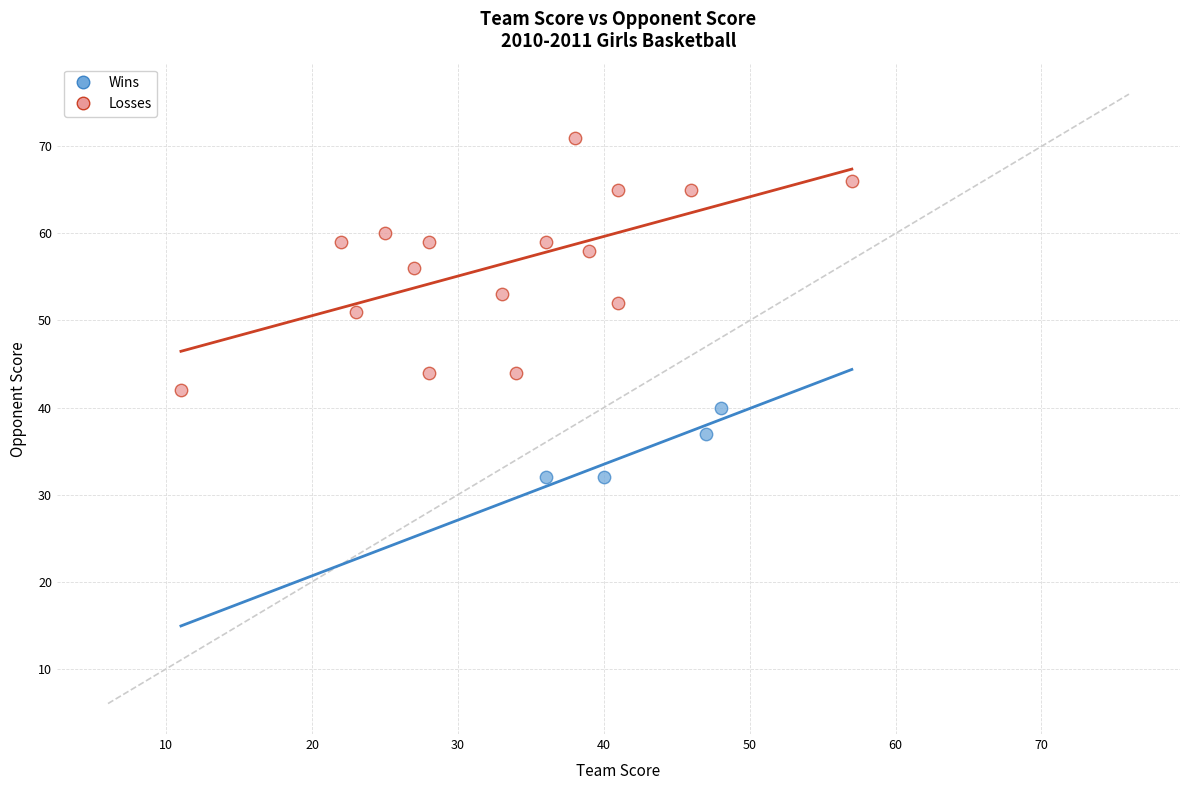

Which series reaches the minimum Y coordinate?

Wins